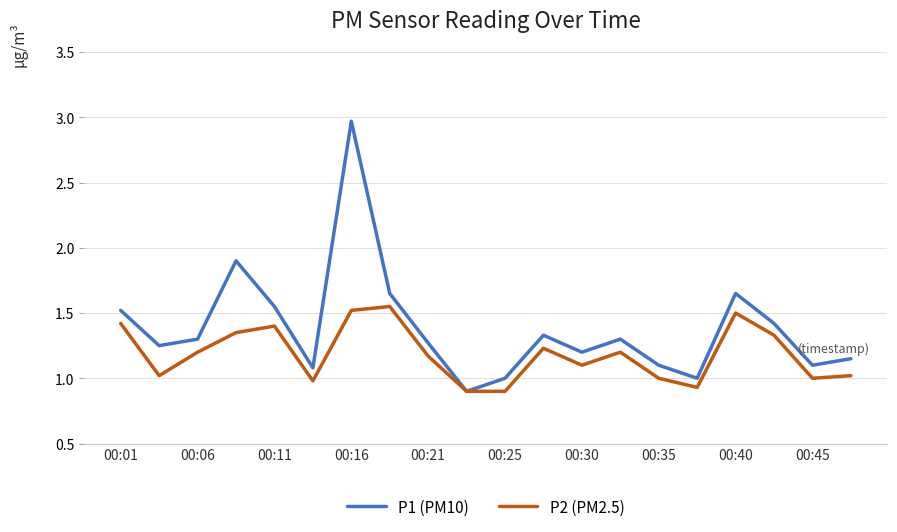

Rank the series by their average value, from lowest to highest.

P2 (PM2.5), P1 (PM10)